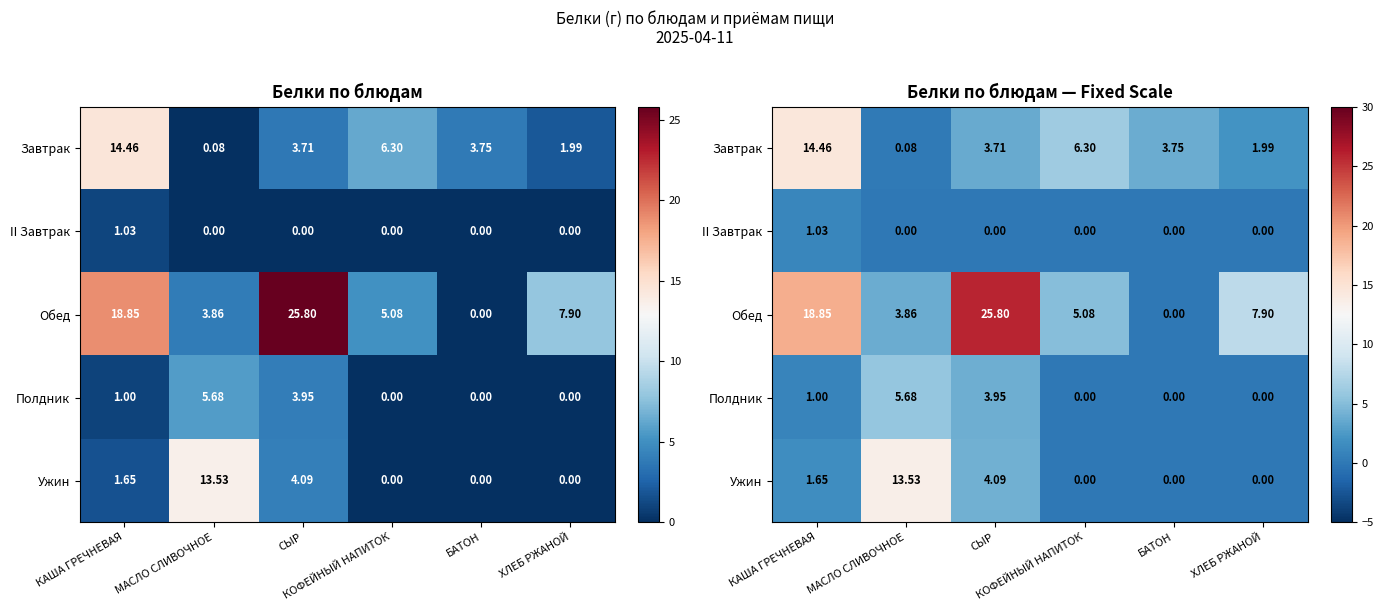

How many categories are shown in the chart?

6